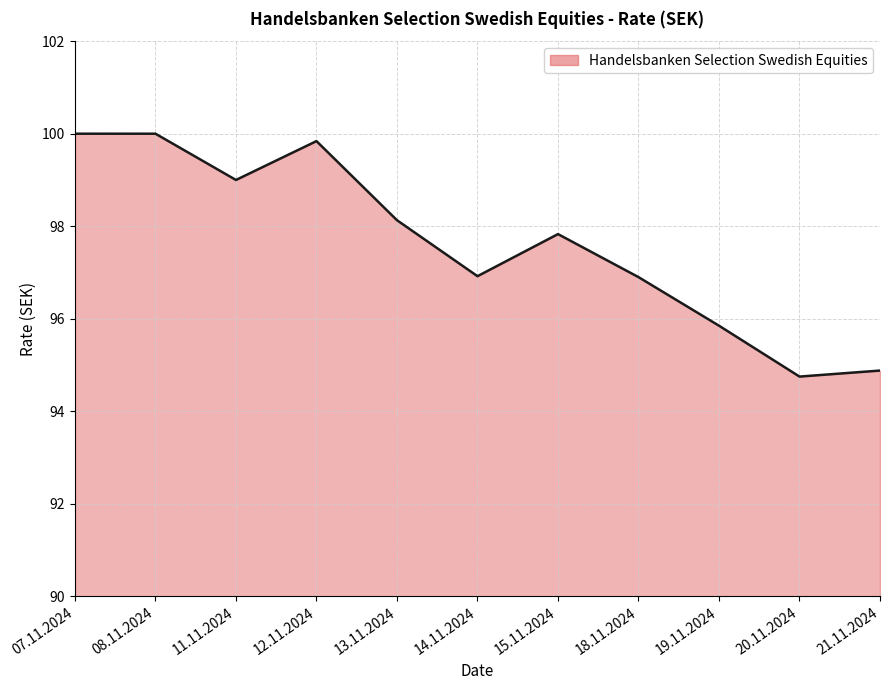

What is the ratio of the value at 15.11.2024 to the value at 21.11.2024?

1.0